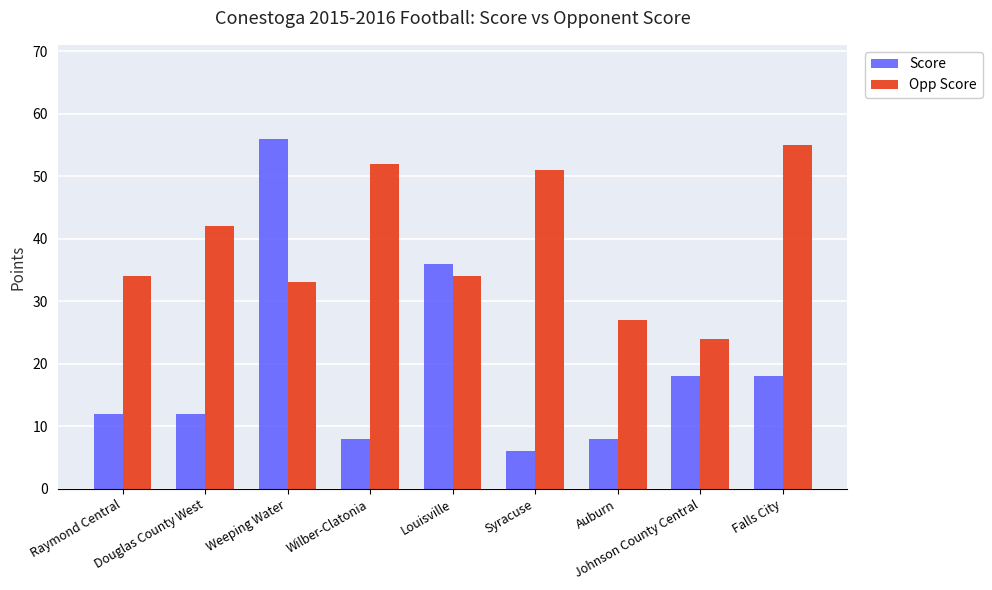

What is the difference between the maximum and minimum values in the Score series?

50